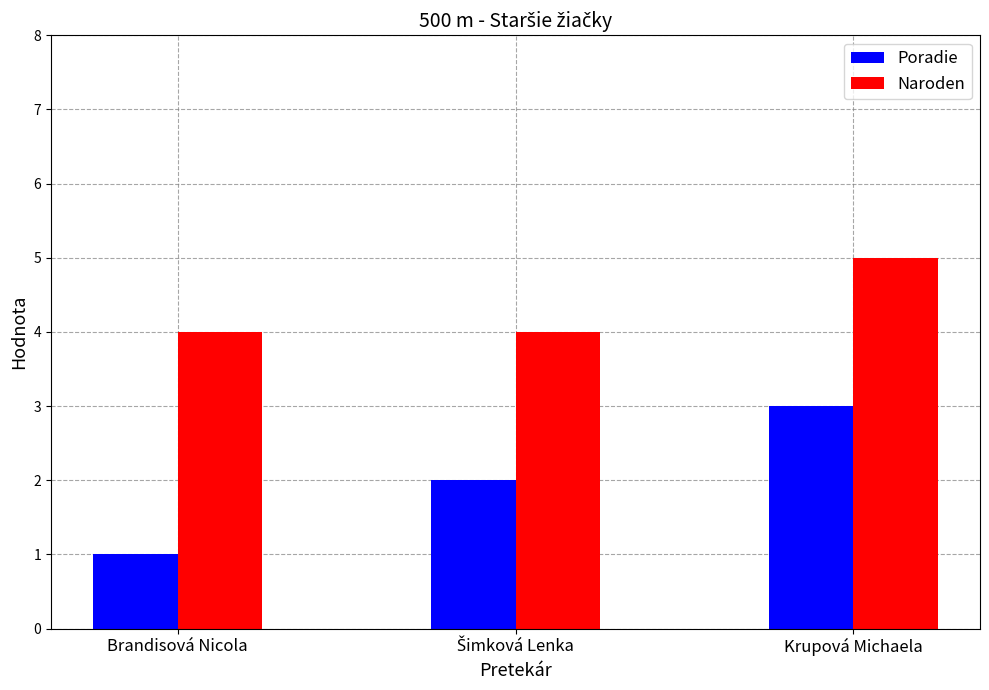

Which series has the largest total across all categories?

Naroden